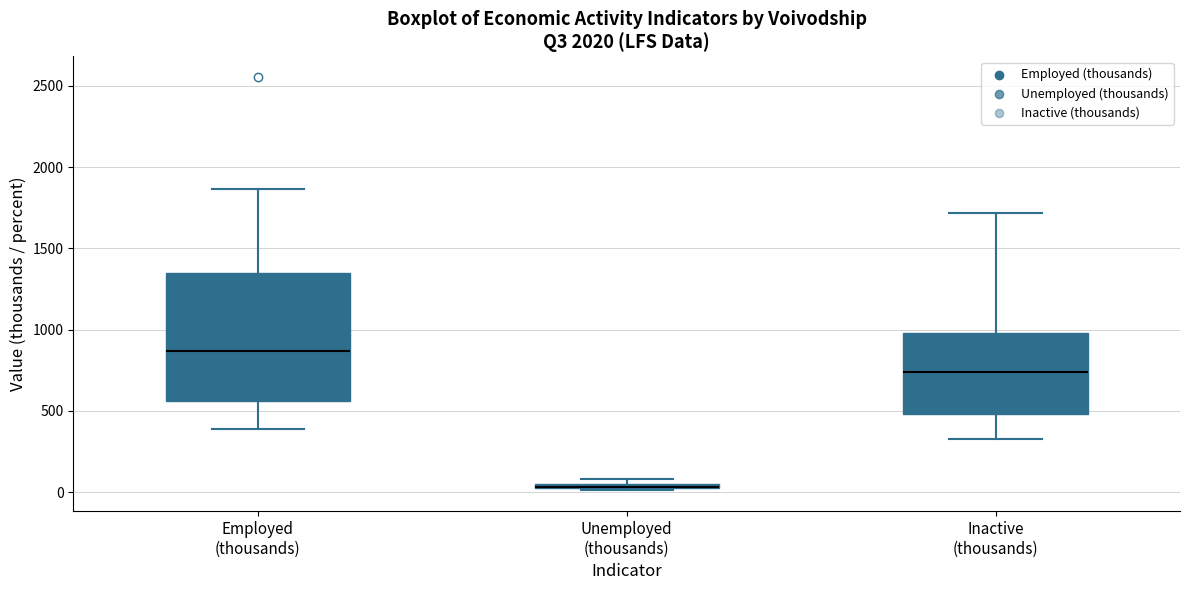

Where does the median line of the box for Employed (thousands) sit on the y-axis? The values are not printed on the chart, so give them approximately, as read against the axis.

850